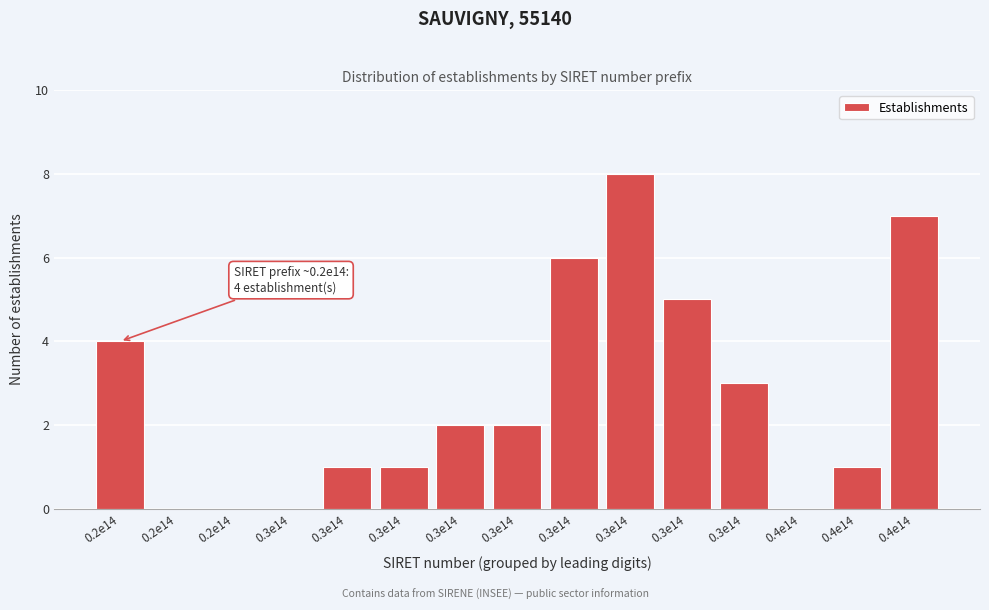

Are the bars horizontal?

No